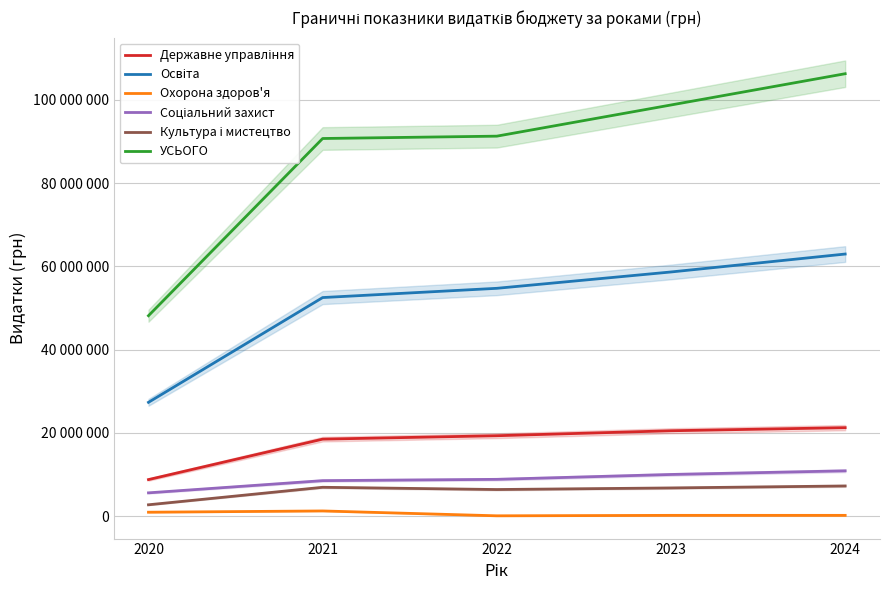

Which category has the highest value in the УСЬОГО series?

2024